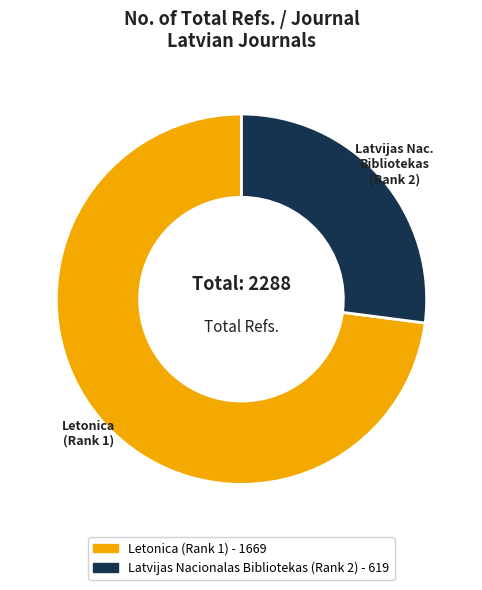

Which category has the smallest portion of the pie?

Latvijas Nacionalas Bibliotekas (Rank 2)